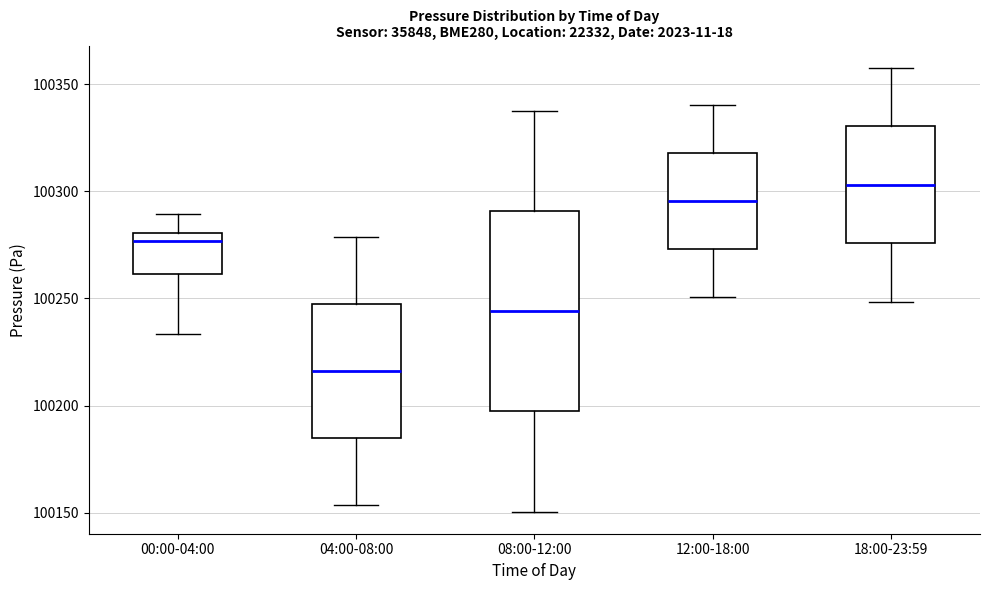

Reading left to right, transcribe this box plot: for each box, give where its median line is, the range the box spans, and where its two whiskers end, as read against the y-axis. The values are not printed on the chart, so give them approximately, as read against the axis.

00:00-04:00: median 100275, box 100260 to 100280, whiskers 100235 to 100290
04:00-08:00: median 100215, box 100185 to 100245, whiskers 100155 to 100280
08:00-12:00: median 100245, box 100195 to 100290, whiskers 100150 to 100340
12:00-18:00: median 100295, box 100275 to 100320, whiskers 100250 to 100340
18:00-23:59: median 100305, box 100275 to 100330, whiskers 100250 to 100360